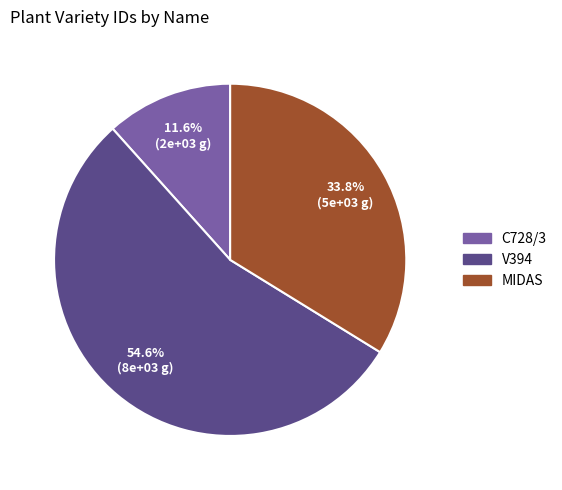

To the nearest percent, what is the average slice percentage?

33%